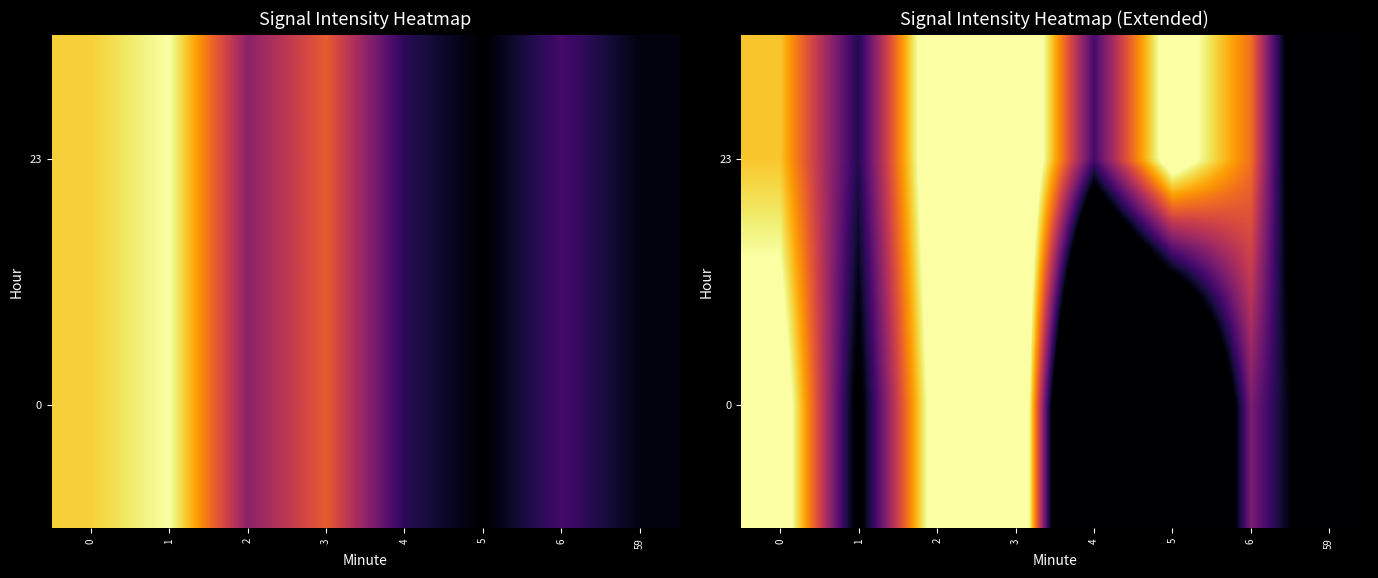

Rank the series at 3 from lowest to highest value.

23, 0